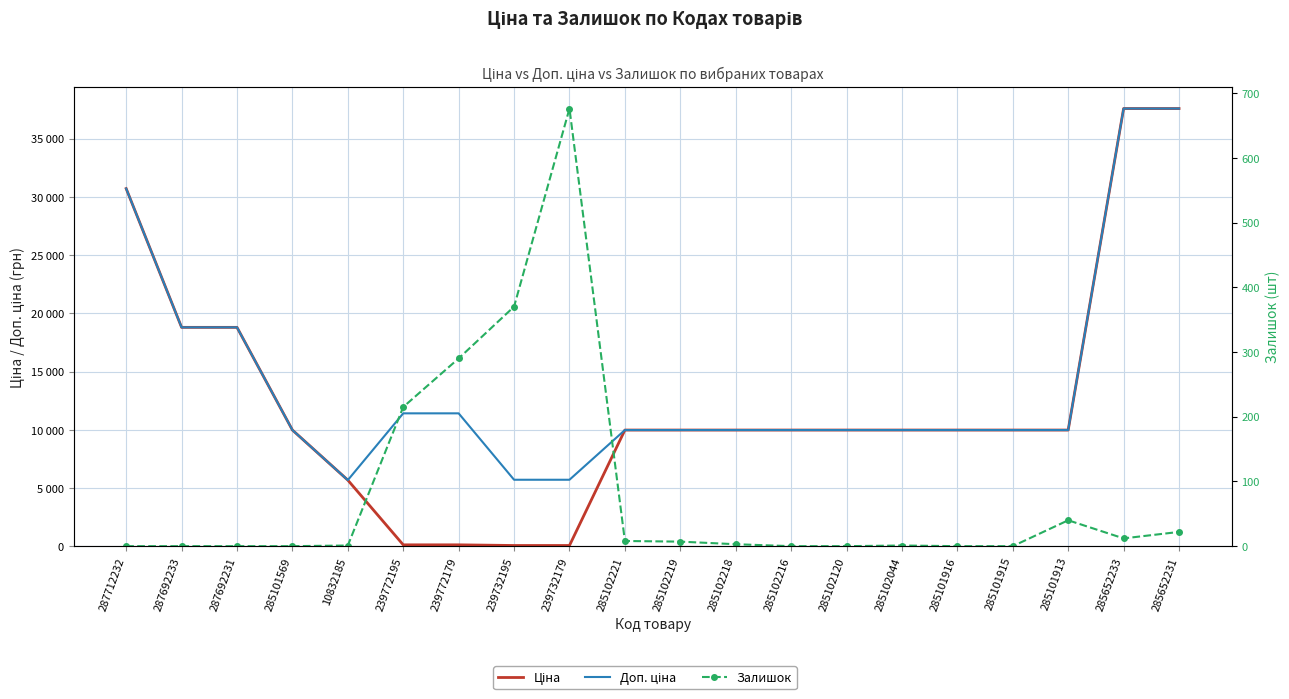

List the series in order of their peak value, lowest first.

Залишок, Ціна, Доп. ціна